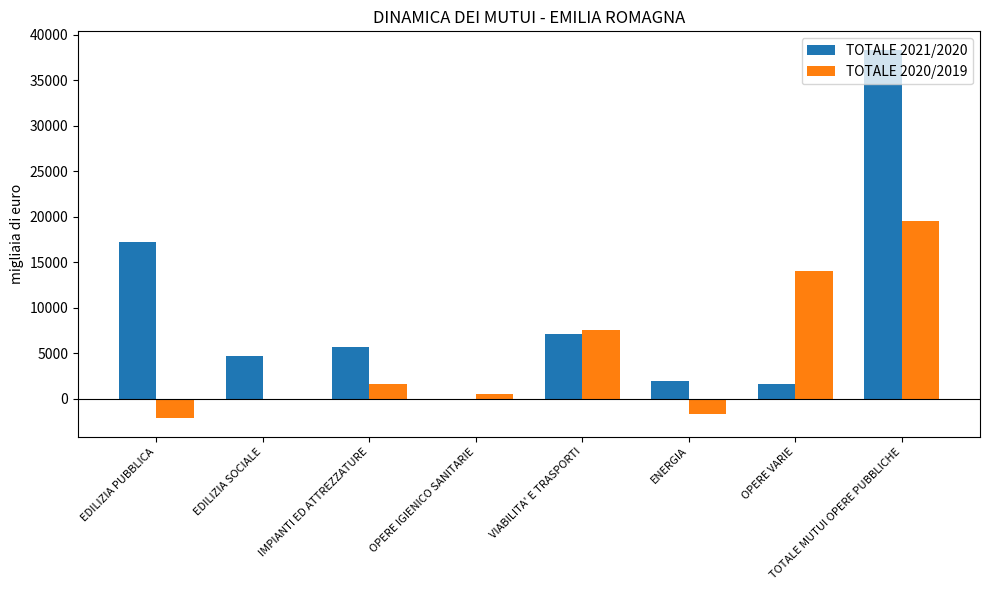

Is it true that TOTALE 2021/2020 equals 38358 at TOTALE MUTUI OPERE PUBBLICHE?

True